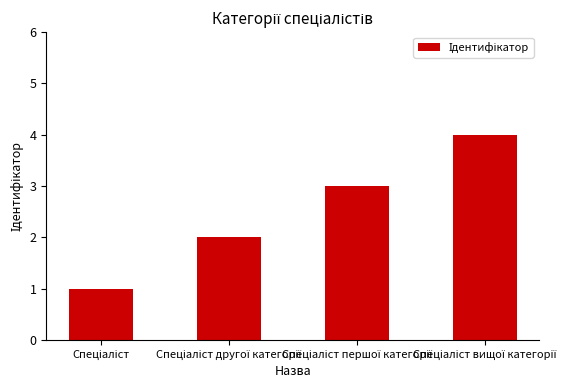

What is the sum of all values?

10